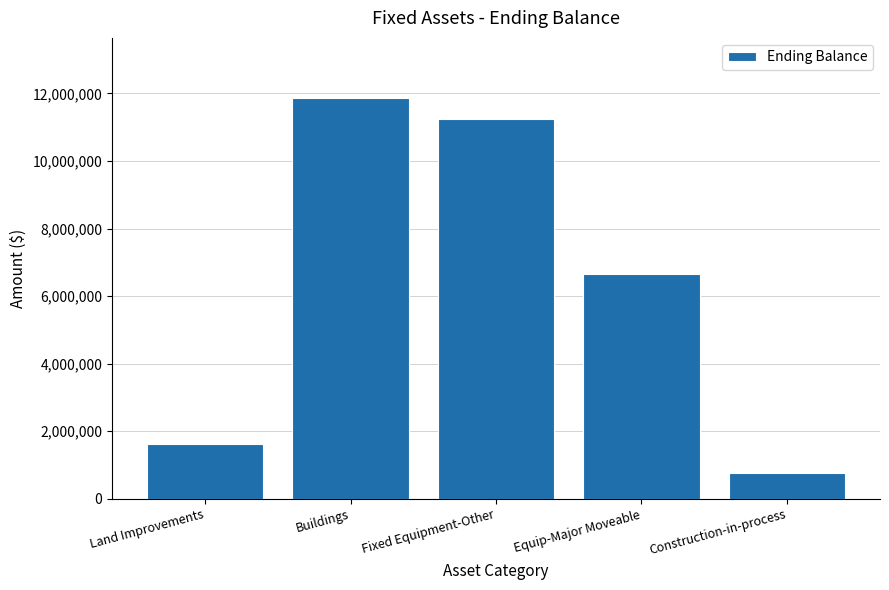

What is the change in value from Buildings to Equip-Major Moveable?

-5200102